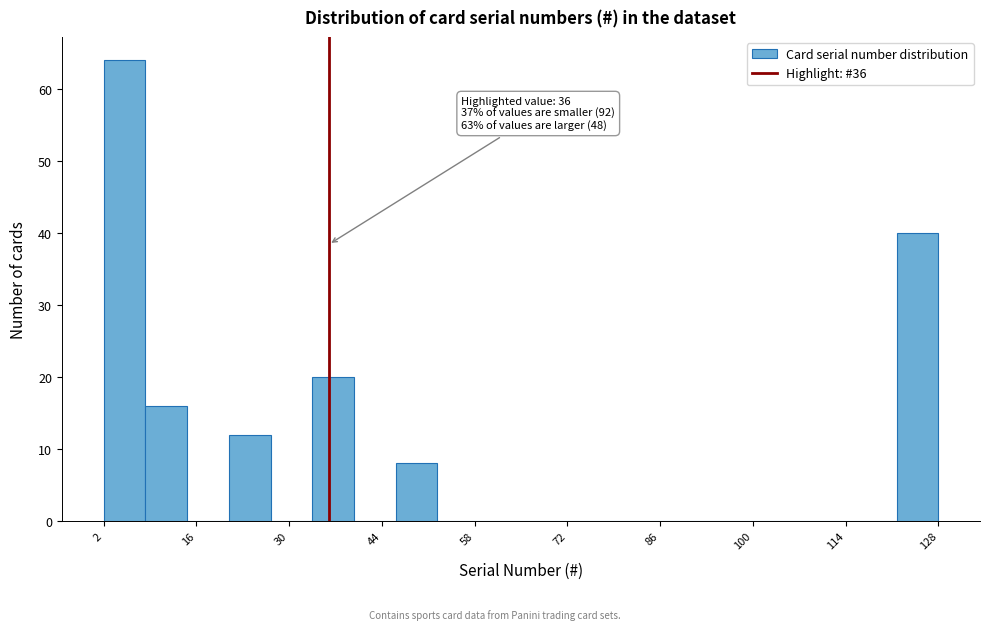

Read against the x-axis, roughly where is the centre of the tallest bar?

6